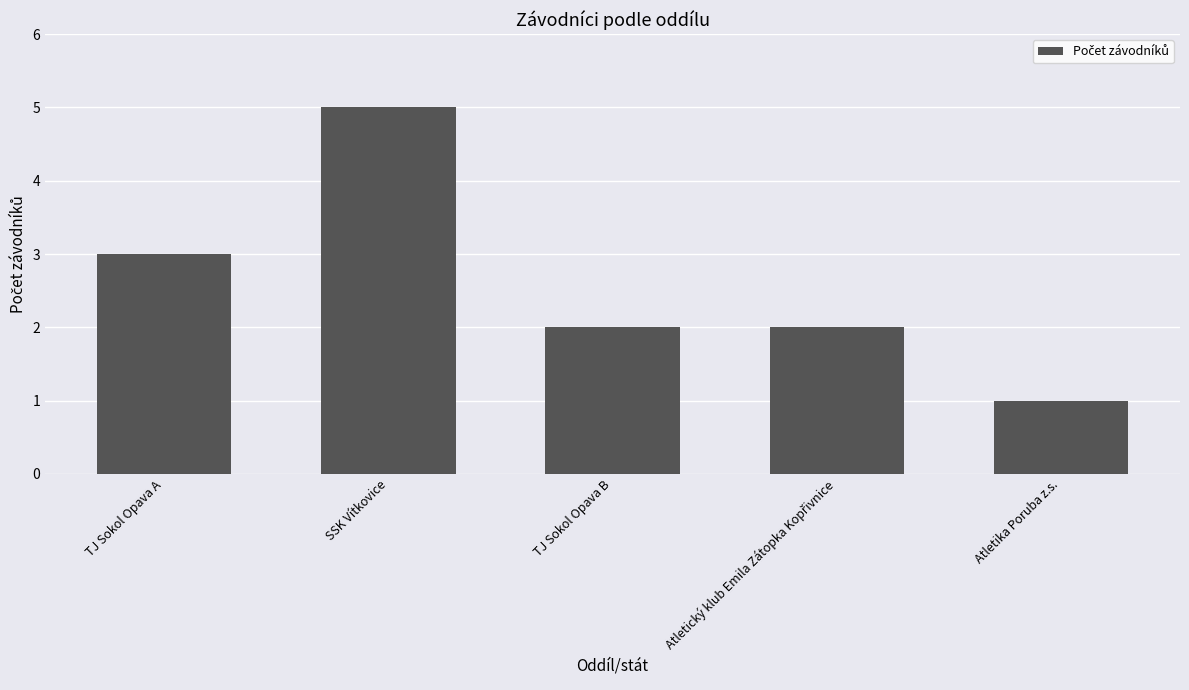

Count the values in the range 2 to 3.

3